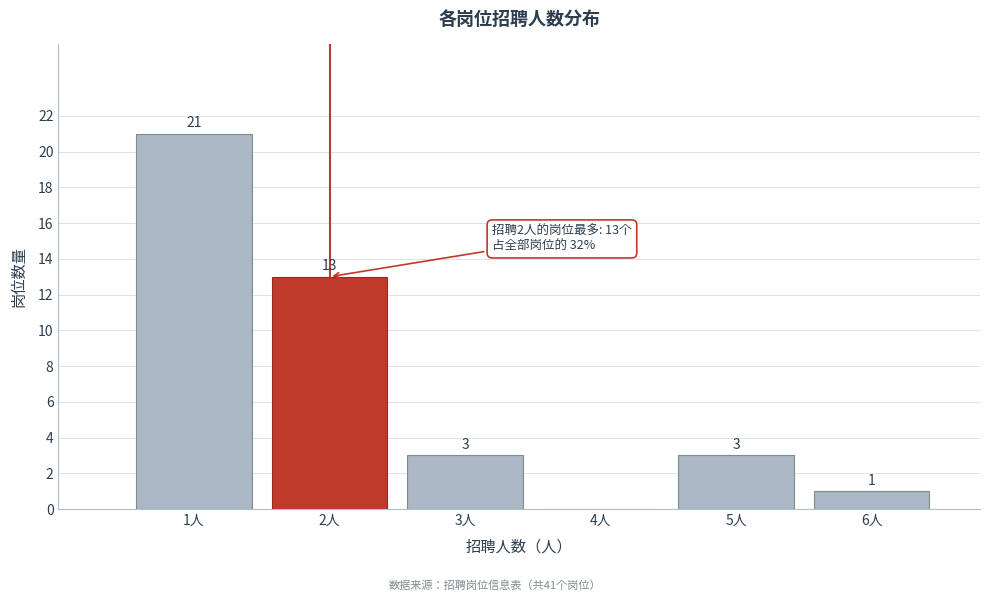

Which range on the x-axis has the tallest bar?

0.5 to 1.5